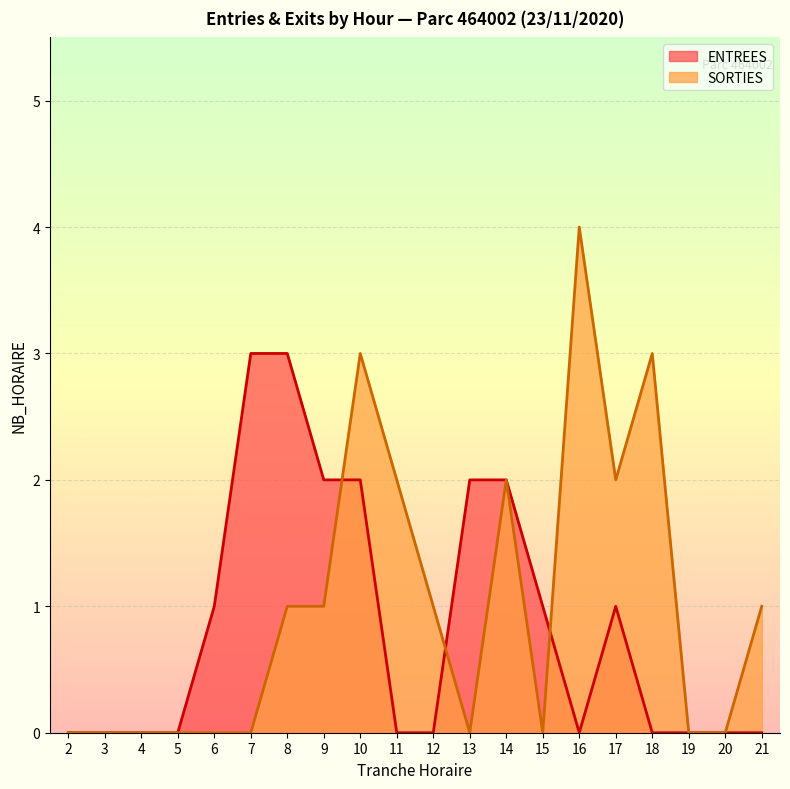

What is the difference between the second highest and minimum values in the SORTIES series?

3